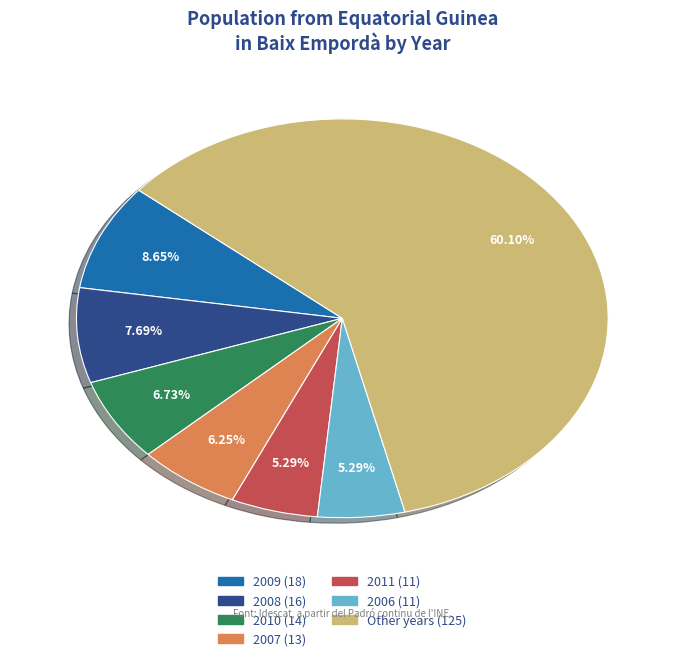

Is there a majority slice in this chart?

Yes